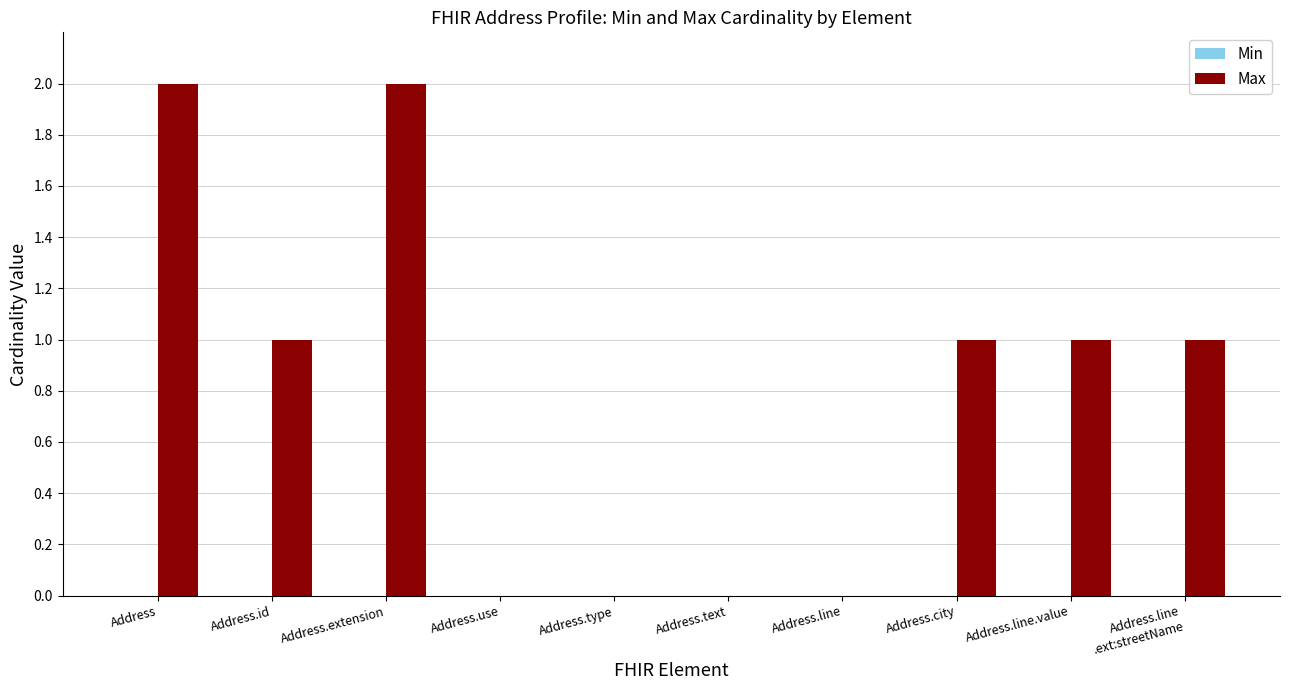

True or false: the data shows 1 at Address.extension.

False